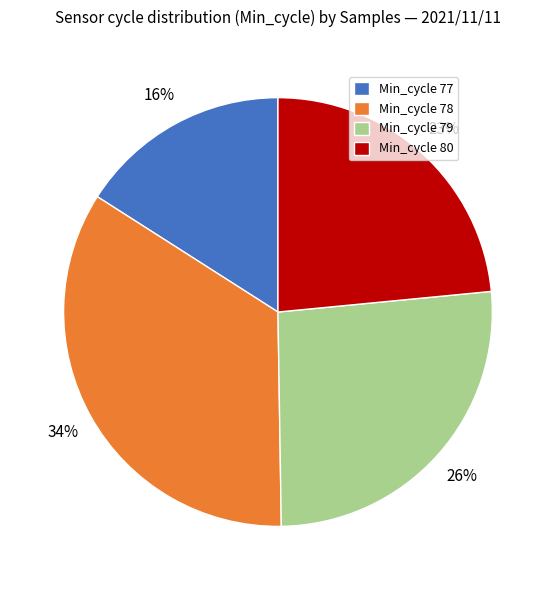

True or false: Min_cycle 80 accounts for 23% of the total.

True